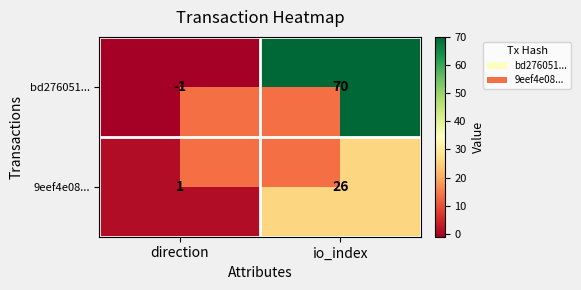

What is the difference between the maximum and minimum values in the bd276051... series?

71